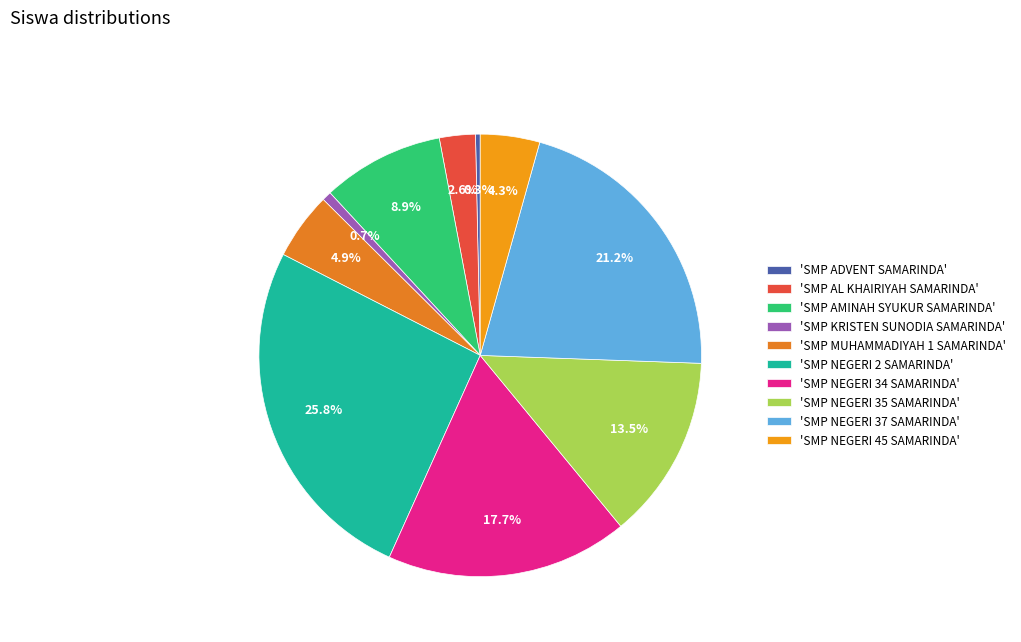

How many slices are in this pie chart?

10